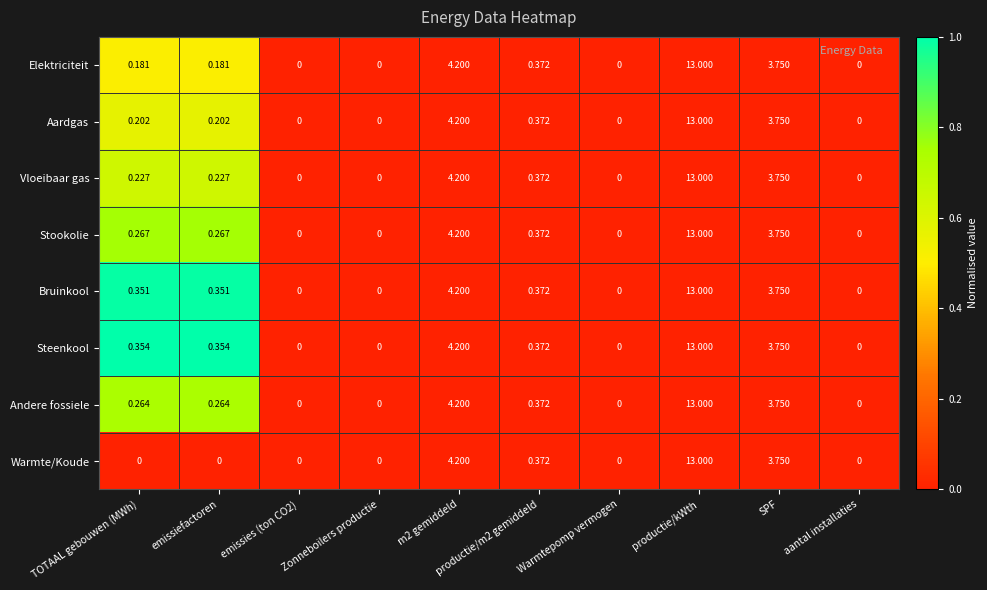

At which category is the sum across all series the highest?

productie/kWth